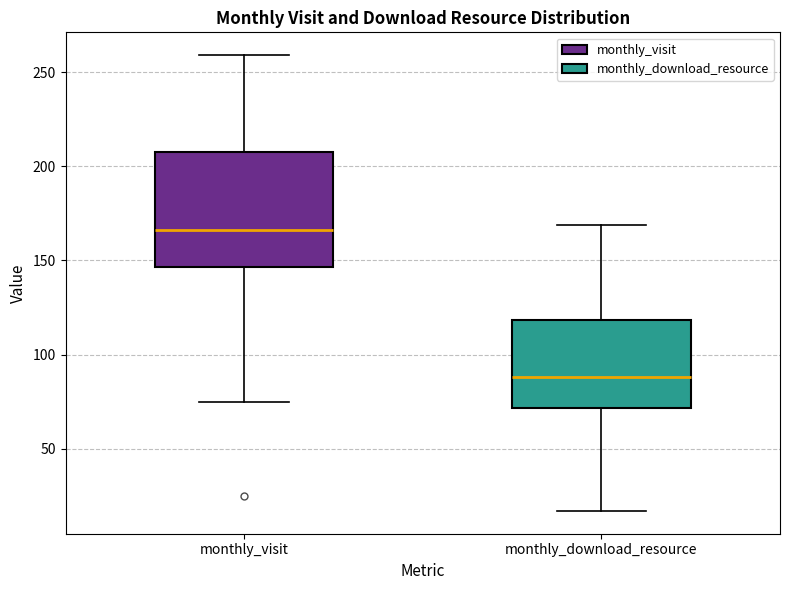

Comparing the boxes themselves (not the whiskers), which one is the tallest?

monthly_visit